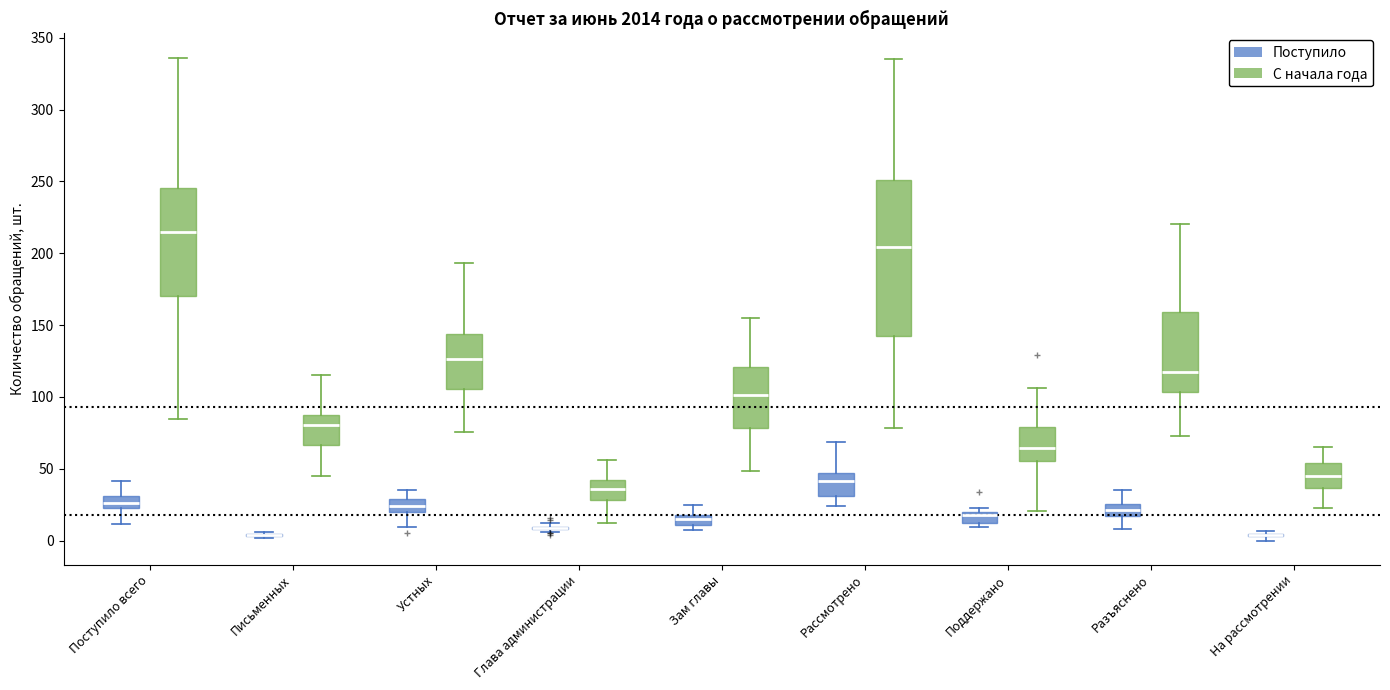

Comparing the boxes themselves (not the whiskers), which one is the tallest?

Рассмотрено (С начала года)